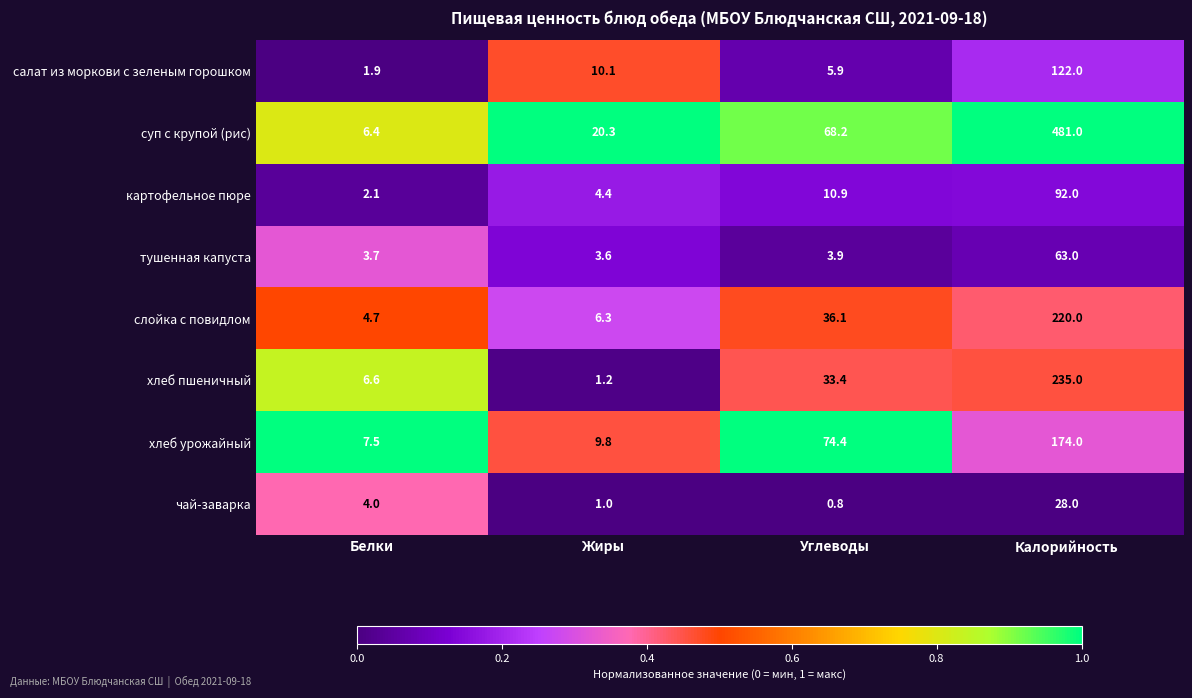

What is the sum of the хлеб пшеничный values at Калорийность and Углеводы?

268.4